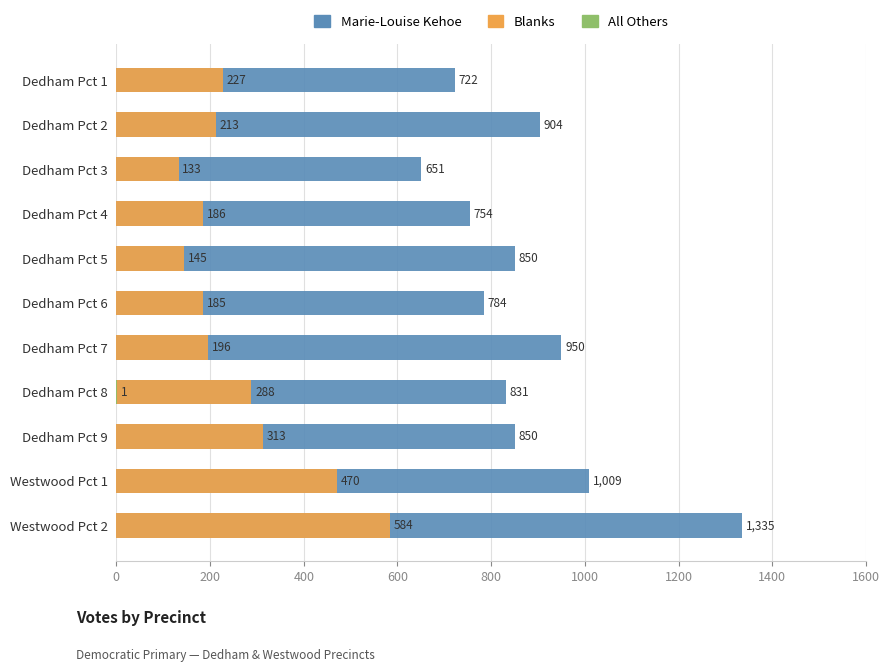

True or false: Marie-Louise Kehoe has a value of 1076 at Dedham Pct 1.

False